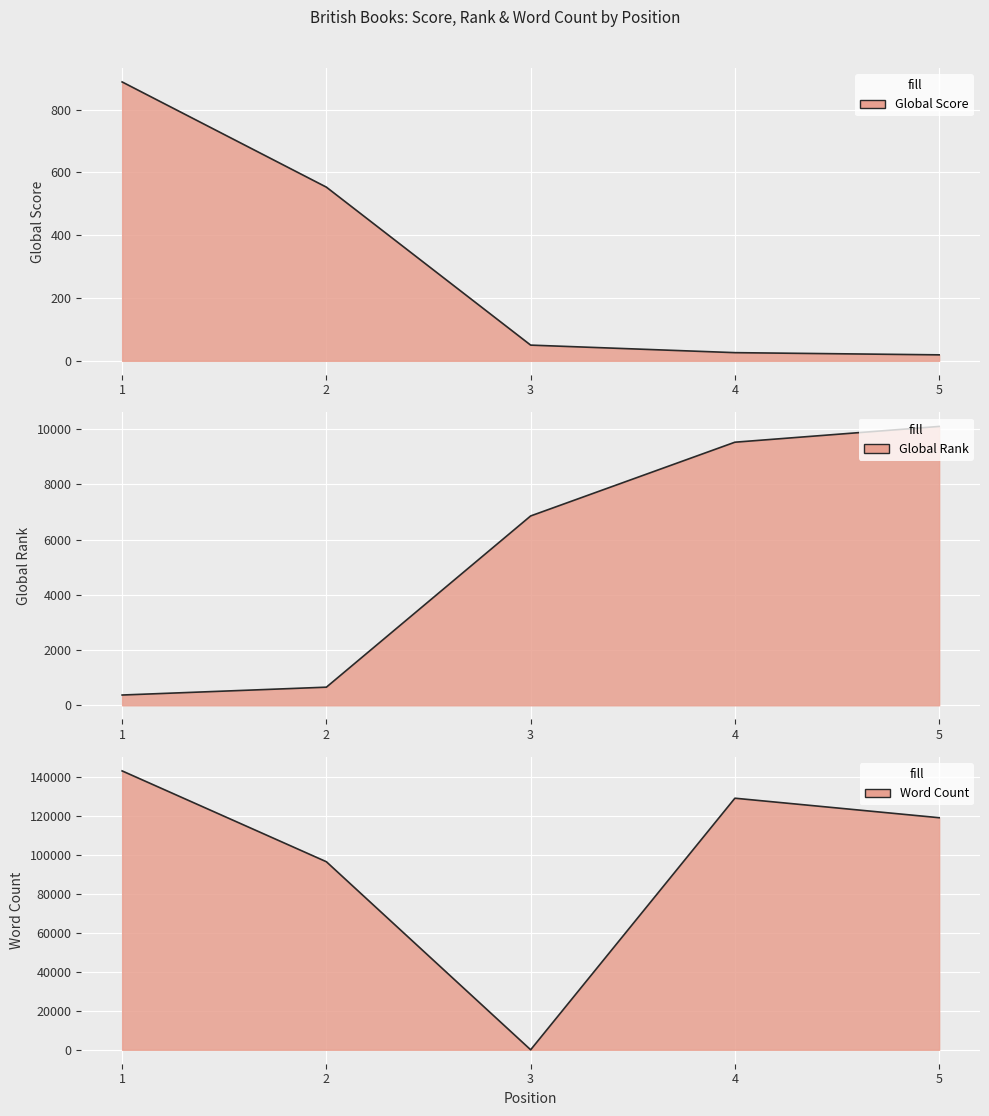

What is the total value across all series at 4?

138548